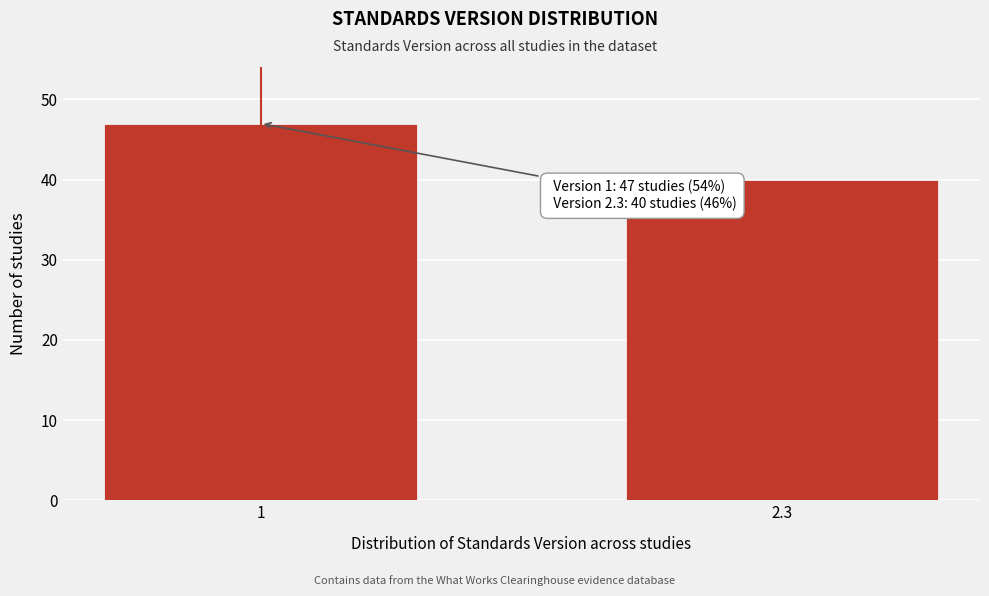

Reading left to right, extract all data points from this chart.

1=47	2.3=40